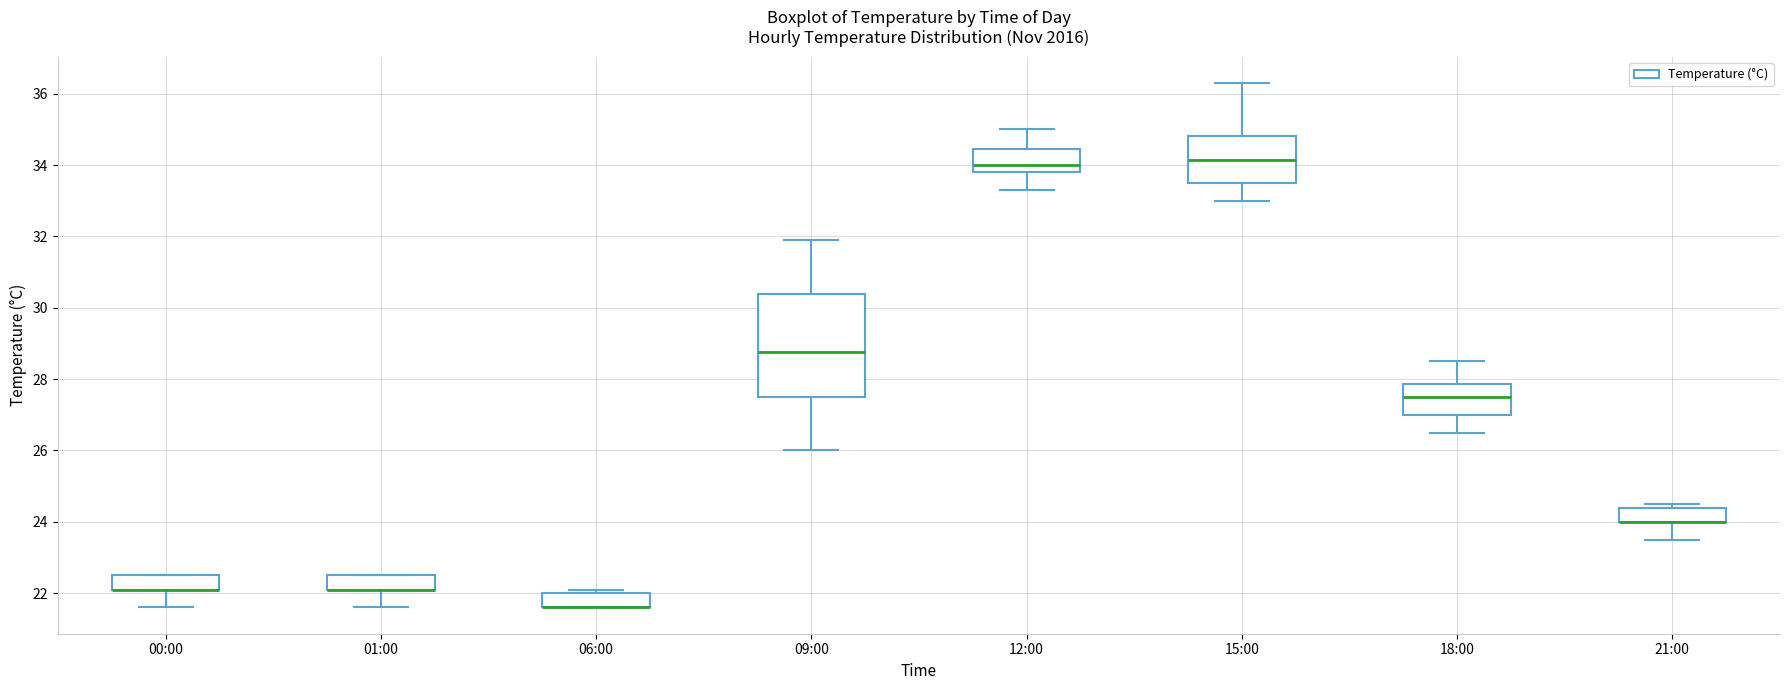

Reading left to right, transcribe this box plot: for each box, give where its median line is, the range the box spans, and where its two whiskers end, as read against the y-axis. The values are not printed on the chart, so give them approximately, as read against the axis.

00:00: median 22.2 (drawn on the box's lower edge), box 22.2 to 22.6, whiskers 21.6 to 22.6
01:00: median 22.2 (drawn on the box's lower edge), box 22.2 to 22.6, whiskers 21.6 to 22.6
06:00: median 21.6 (drawn on the box's lower edge), box 21.6 to 22.0, whiskers 21.6 to 22.2
09:00: median 28.8, box 27.6 to 30.4, whiskers 26.0 to 32.0
12:00: median 34.0, box 33.8 to 34.4, whiskers 33.4 to 35.0
15:00: median 34.2, box 33.6 to 34.8, whiskers 33.0 to 36.4
18:00: median 27.6, box 27.0 to 27.8, whiskers 26.6 to 28.6
21:00: median 24.0 (drawn on the box's lower edge), box 24.0 to 24.4, whiskers 23.6 to 24.6